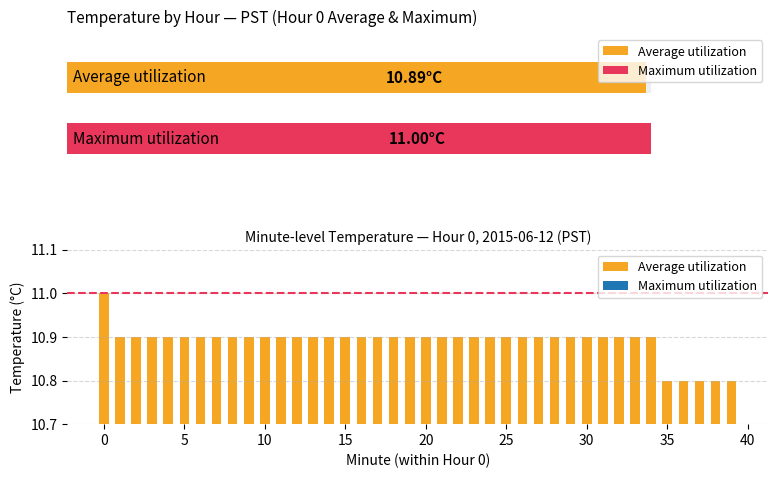

True or false: the data shows 16.6 at 2.

False